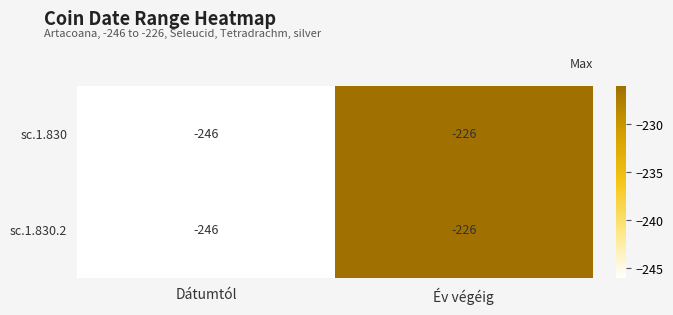

How many data points does each series have?

2